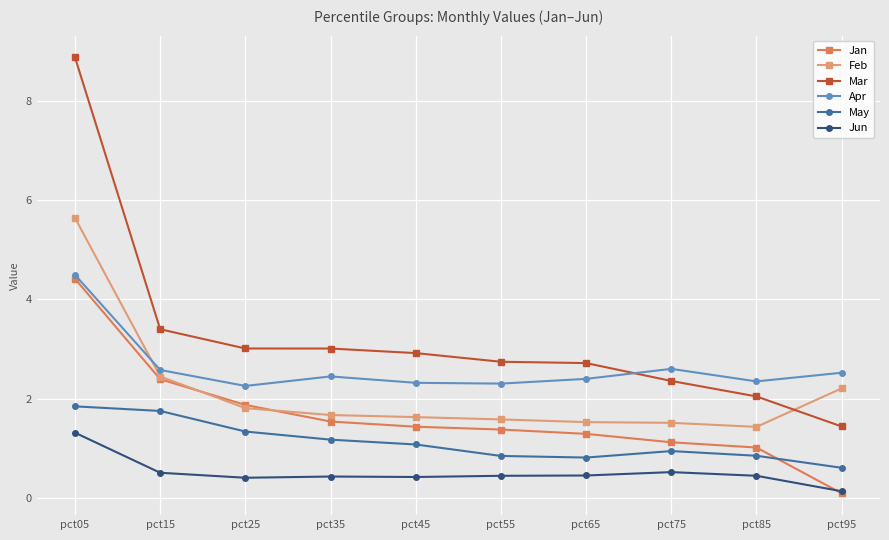

What are all the series names shown in the legend?

Jan, Feb, Mar, Apr, May, Jun